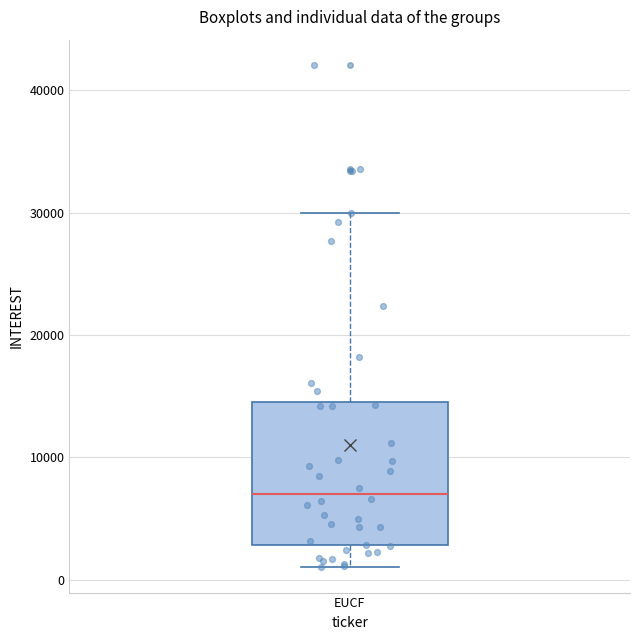

Transcribe this box plot: give where the median line is, the range the box spans, and where the two whiskers end, as read against the y-axis. The values are not printed on the chart, so give them approximately, as read against the axis.

median 7000, box 3000 to 15000, whiskers 1000 to 30000